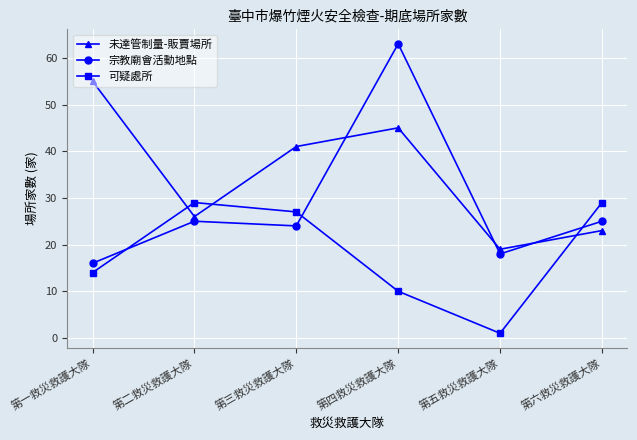

What are all the series names shown in the legend?

未達管制量-販賣場所, 宗教廟會活動地點, 可疑處所